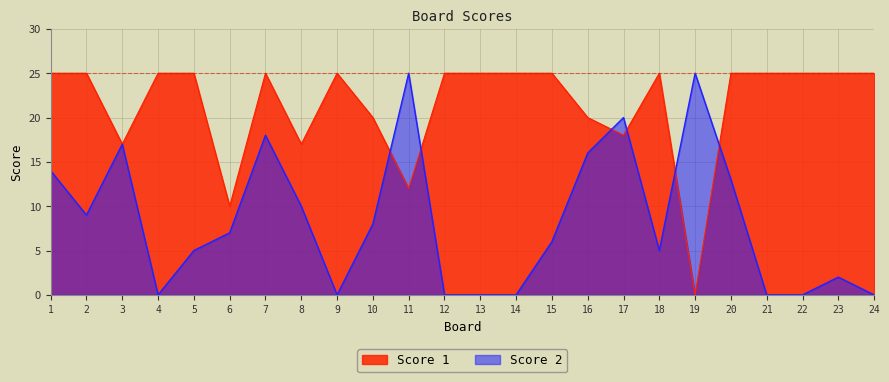

How many categories are shown in the chart?

24